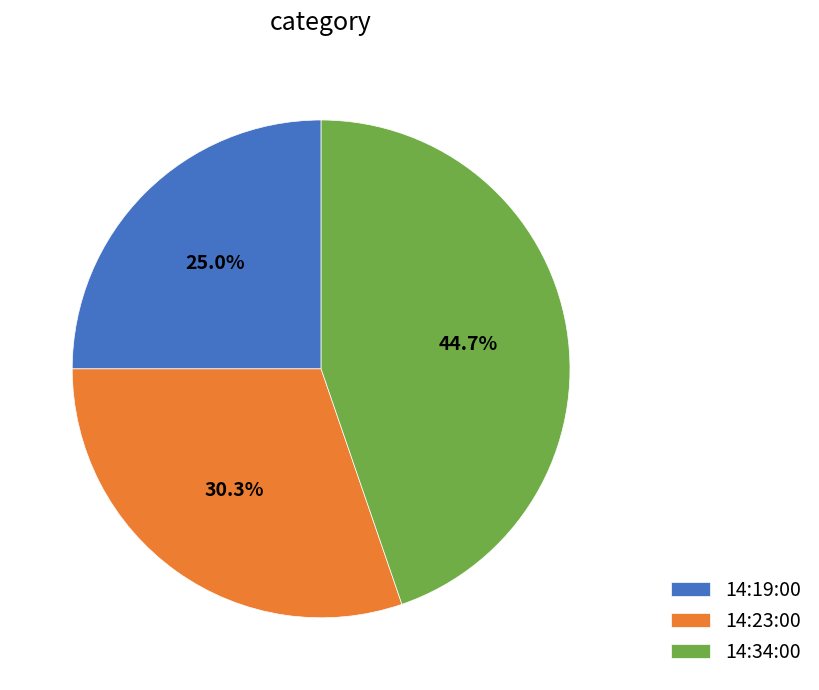

Is there any slice that represents more than half of the pie?

No